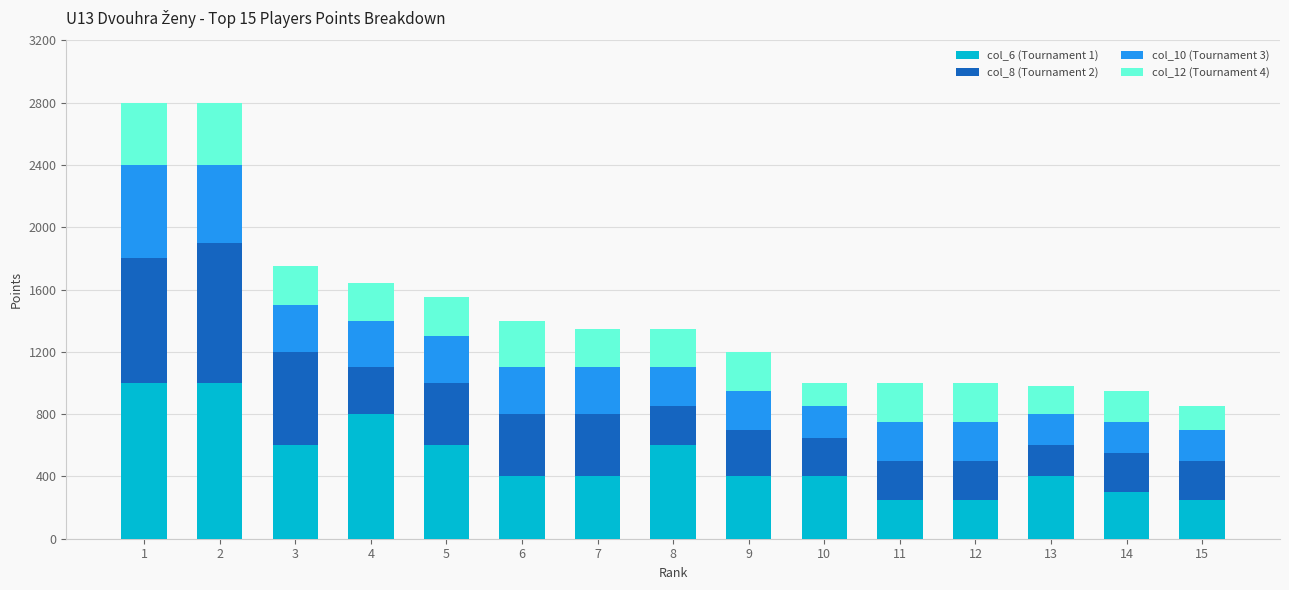

What is the total value across all series at 1?

2800